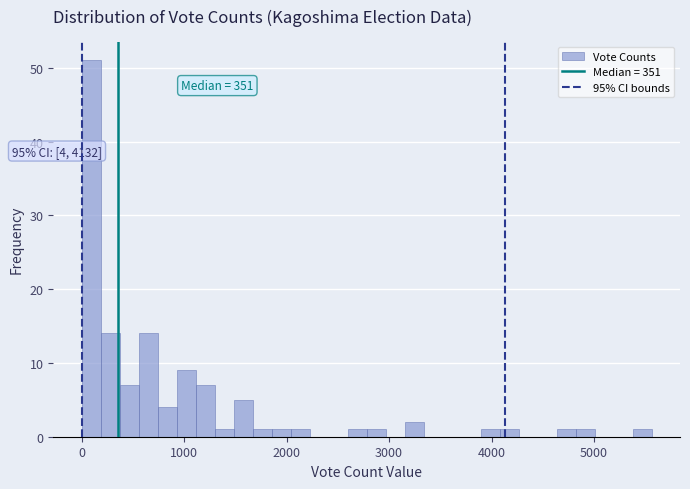

Read against the x-axis, roughly where is the centre of the tallest bar?

100